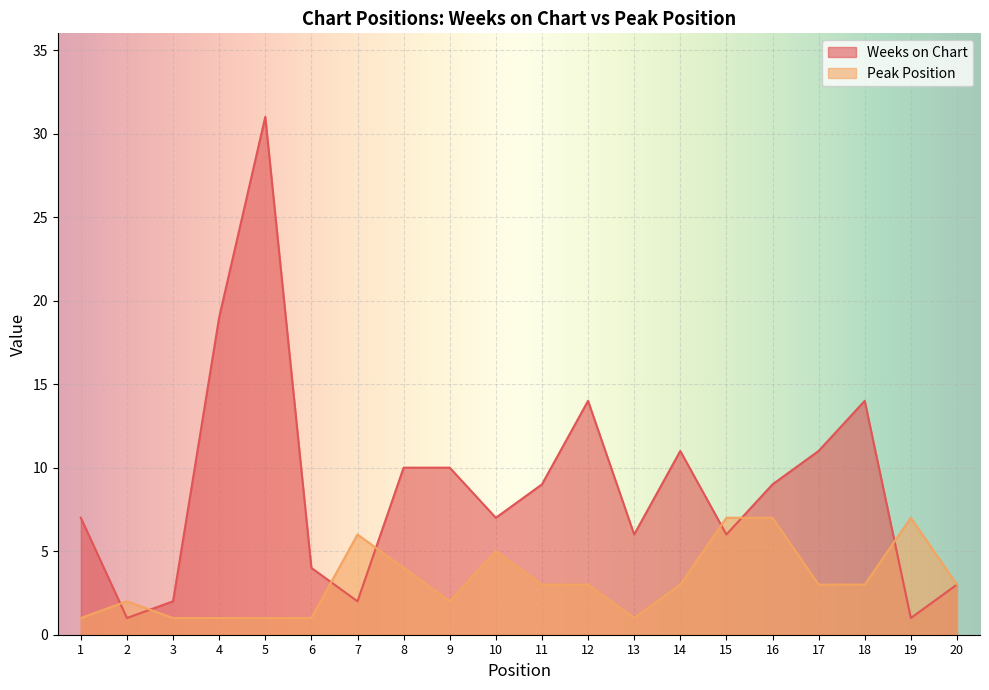

The Peak Position series shows 5 at 14. True or false?

False